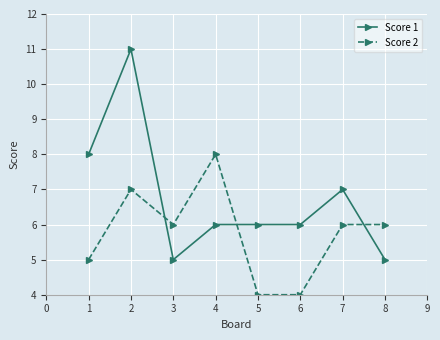

What is the value of the Score 2 point at the 2nd from the left?

7